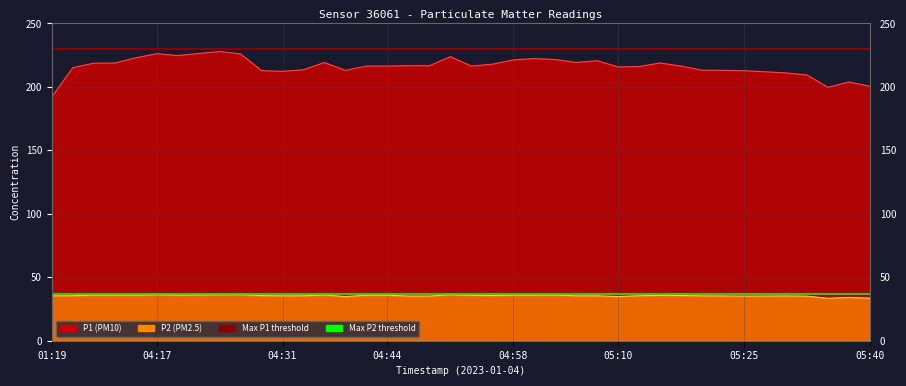

Reading left to right, what are all the values shown in this chart?

P1: 192.1	215.1	218.7	218.8	222.9	226.2	224.7	226.3	227.9	226.0	212.8	212.2	213.5	219.2	213.0	216.4	216.4	216.7	216.7	223.8	216.4	217.9	221.2	222.3	221.6	219.3	220.6	215.7	216.1	218.8	216.4	213.2	213.1	212.7	211.9	211.0	209.4	199.7	203.9	200.5
P2: 35.4	35.5	36.0	35.9	35.9	36.2	36.0	36.0	36.2	36.3	35.5	35.4	35.4	36.0	34.8	35.9	35.8	35.2	35.2	36.2	35.8	35.6	35.9	35.9	36.0	35.4	35.4	34.8	35.5	35.8	35.6	35.4	35.3	35.1	35.2	35.3	35.1	33.5	34.1	33.5